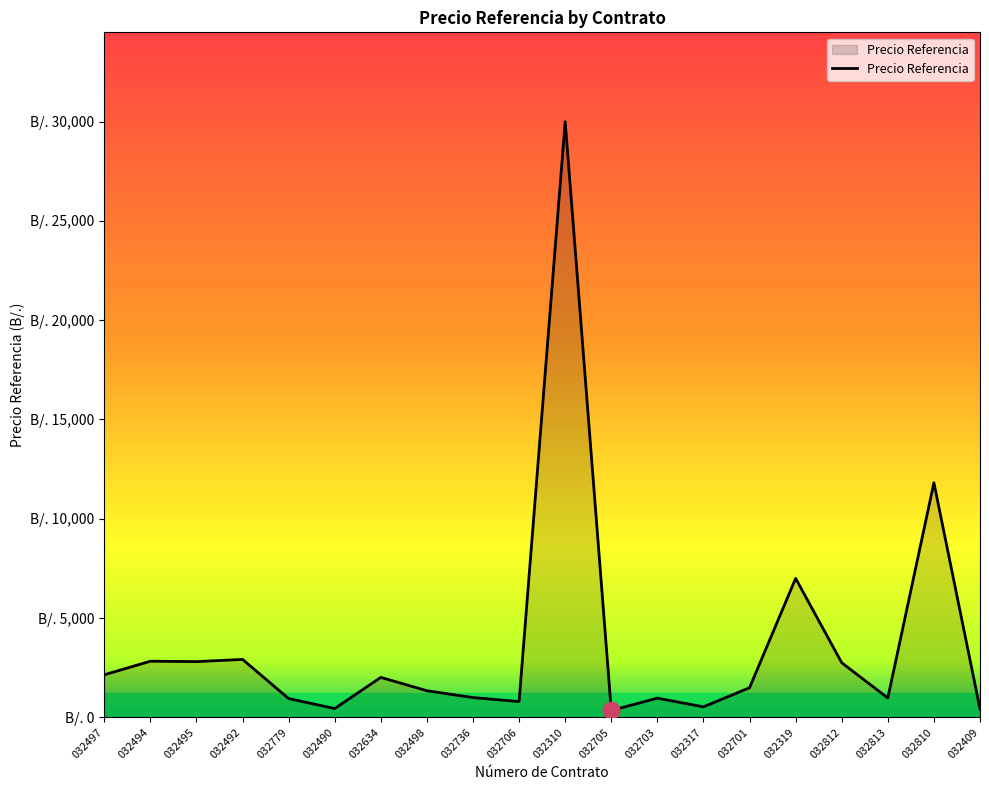

Where is the first local maximum?

032494